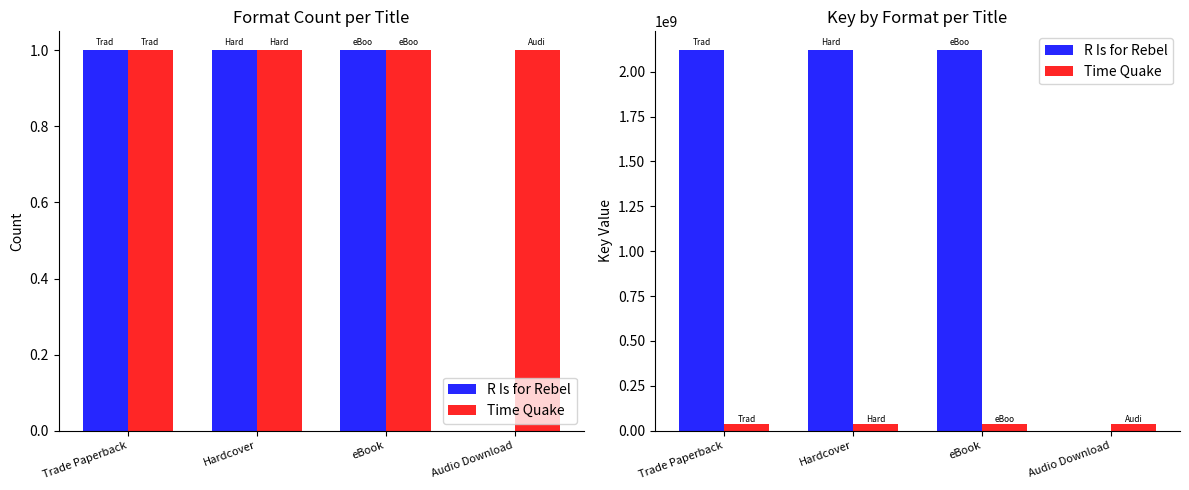

At how many categories does at least one series exceed 1691015423?

3